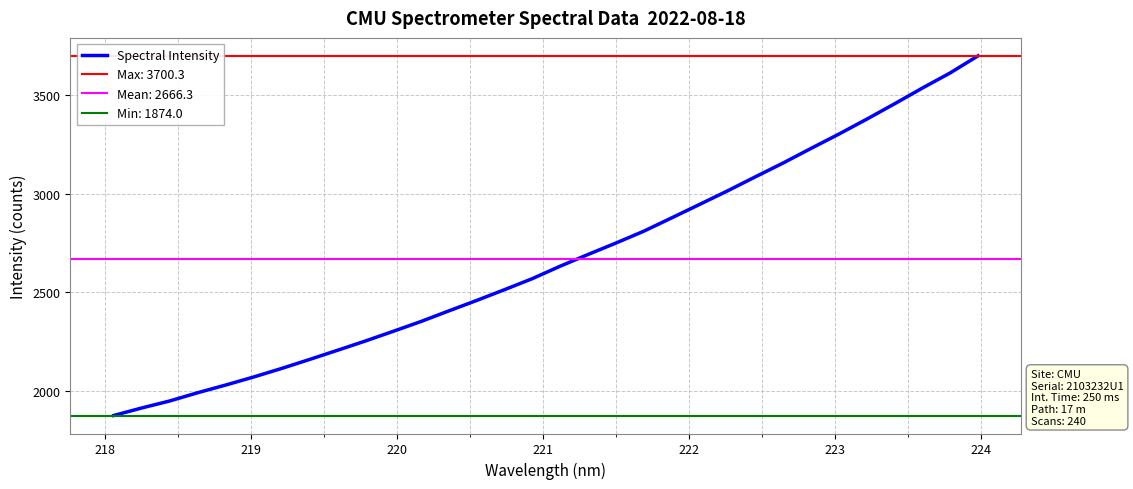

Count the number of categories in the chart.

32